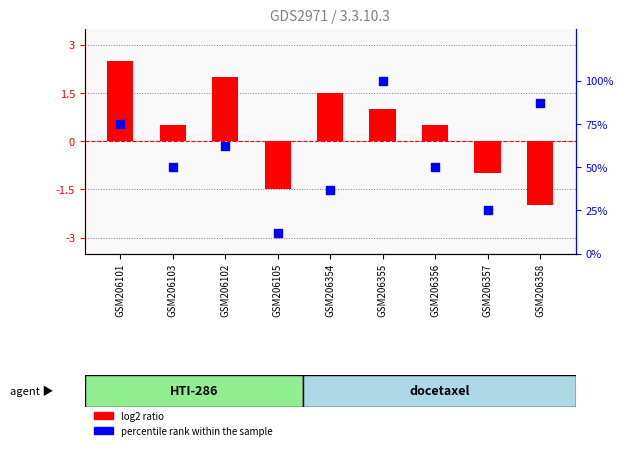

Which series has the largest total across all categories?

percentile rank within the sample